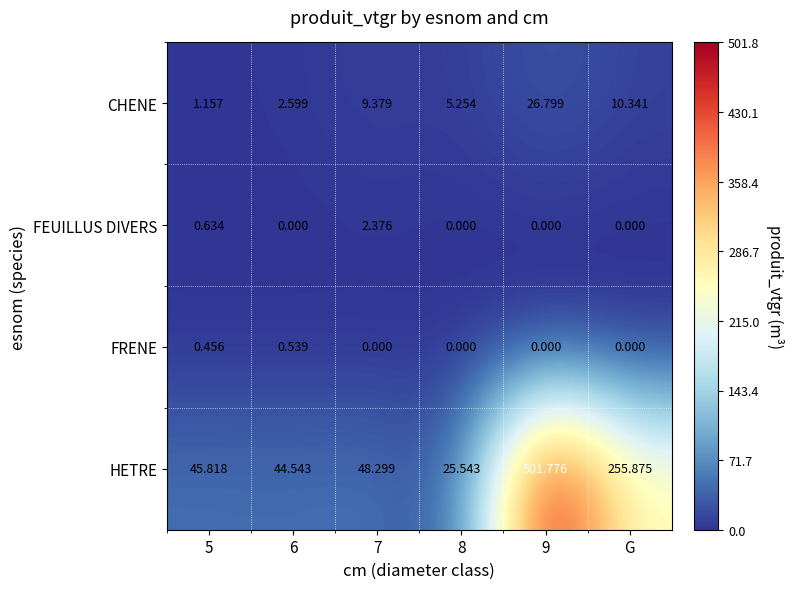

List the series in order of their peak value, highest first.

HETRE, CHENE, FEUILLUS DIVERS, FRENE